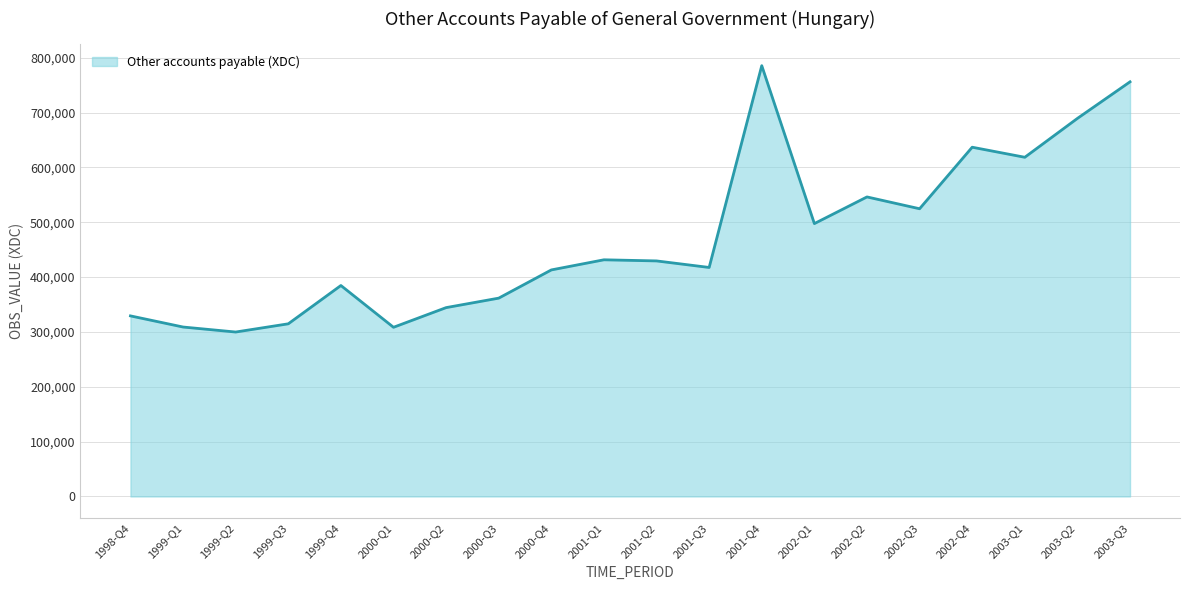

True or false: there are more than 1 points higher than both neighbors.

True